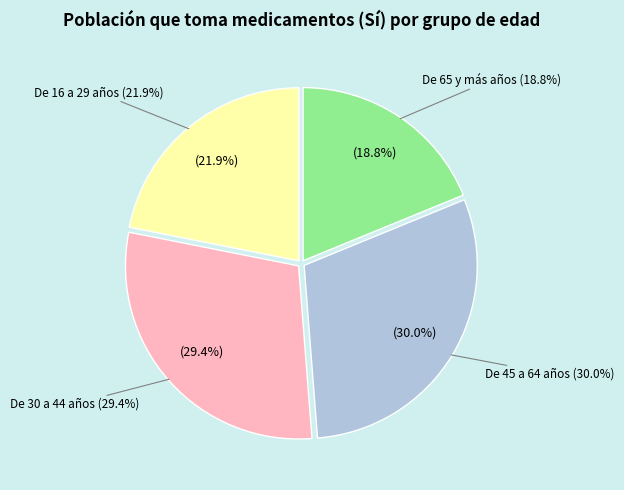

True or false: De 45 a 64 años accounts for 21% of the total.

False